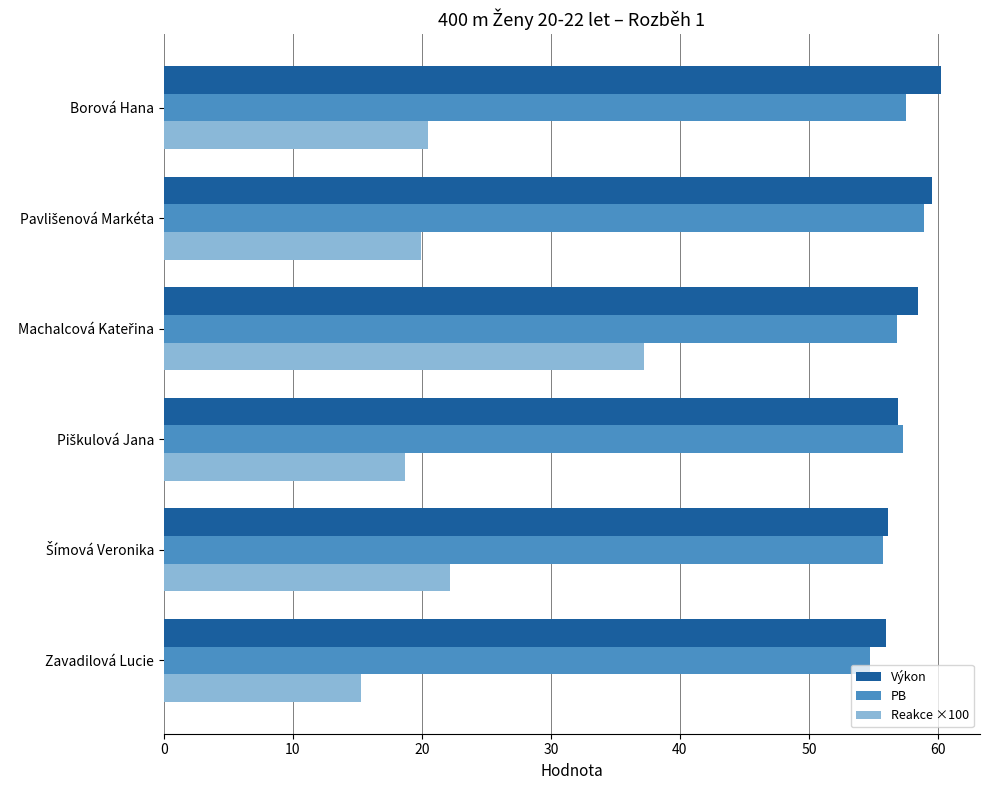

At how many categories does at least one series exceed 28?

6